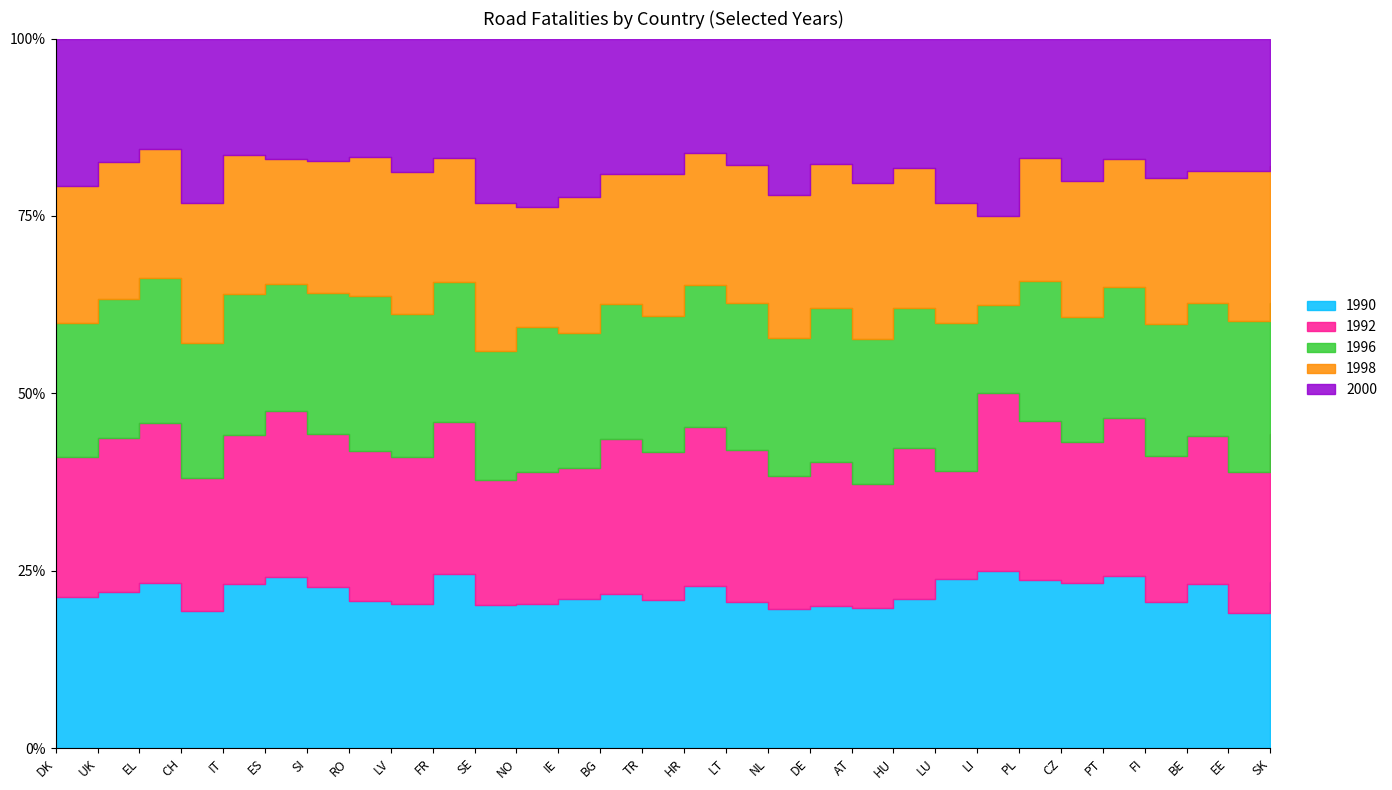

What is the sum of all 2000 values?

14907